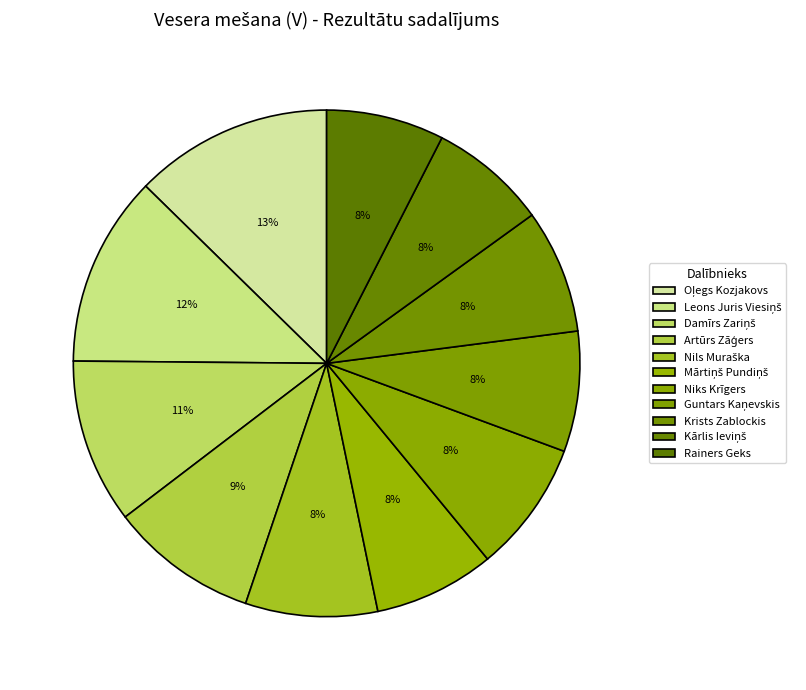

Count the number of slices in the pie.

11